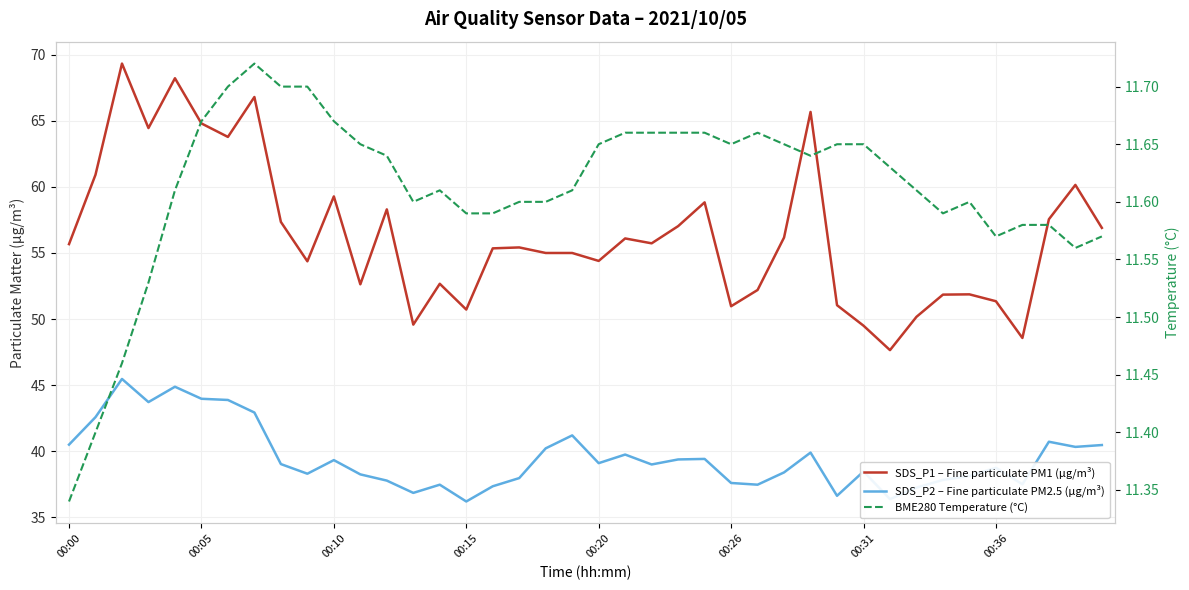

What is the difference between the second highest and second lowest values in the SDS_P2 – Fine particulate PM2.5 (µg/m³) series?

8.5